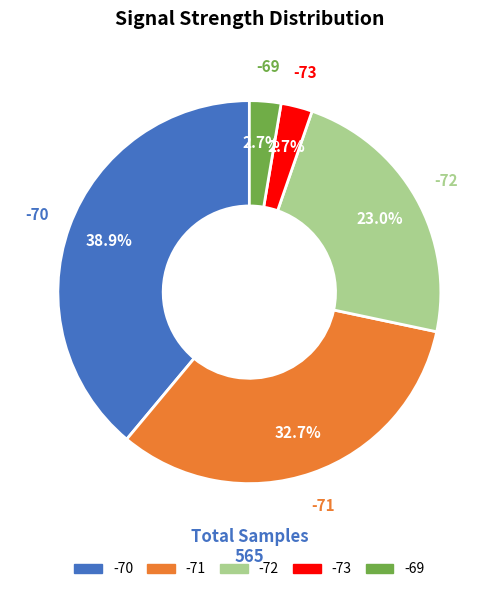

To the nearest percent, what is the average slice percentage?

20%